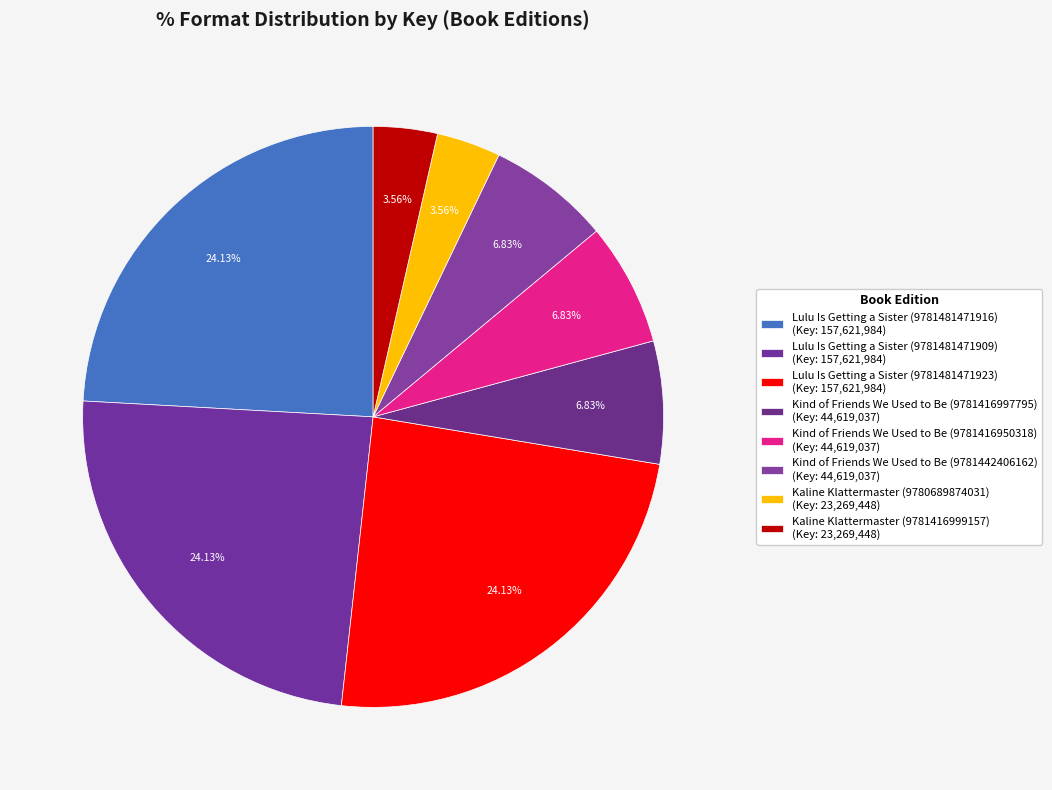

How many slices are in this pie chart?

8